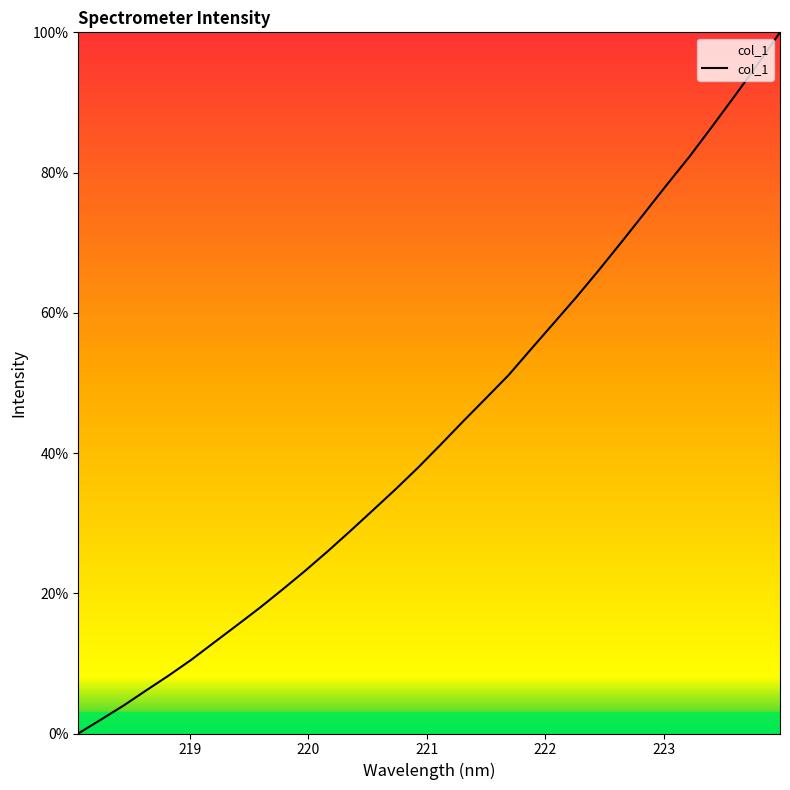

What is the maximum value shown in the chart?

100.0